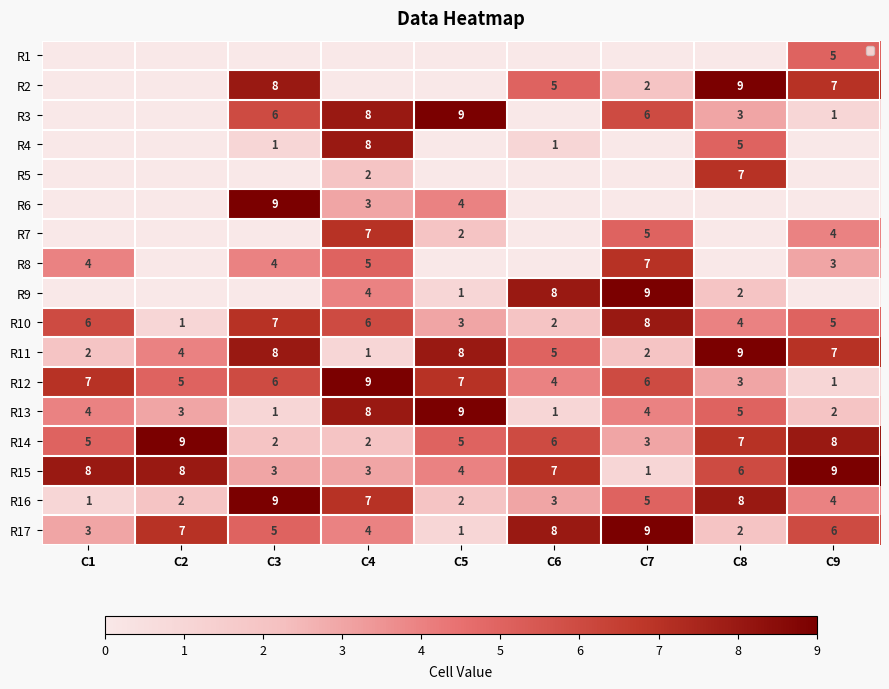

How many data points does each series have?

9